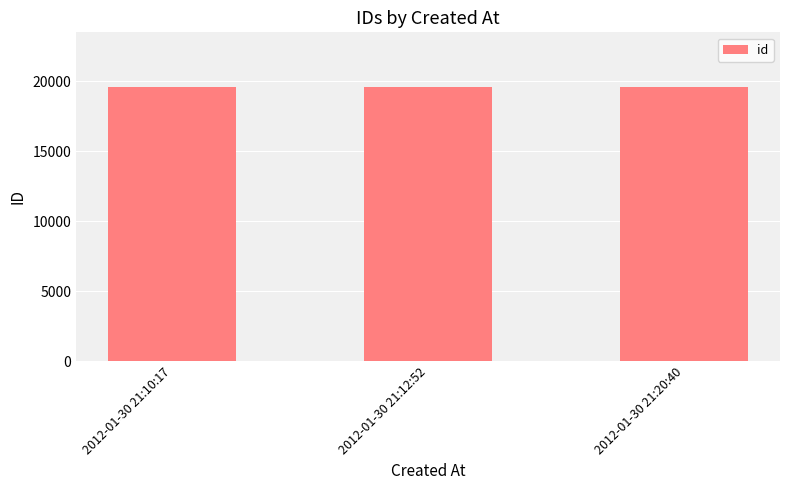

The value at 2012-01-30 21:20:40 is 19562. True or false?

True